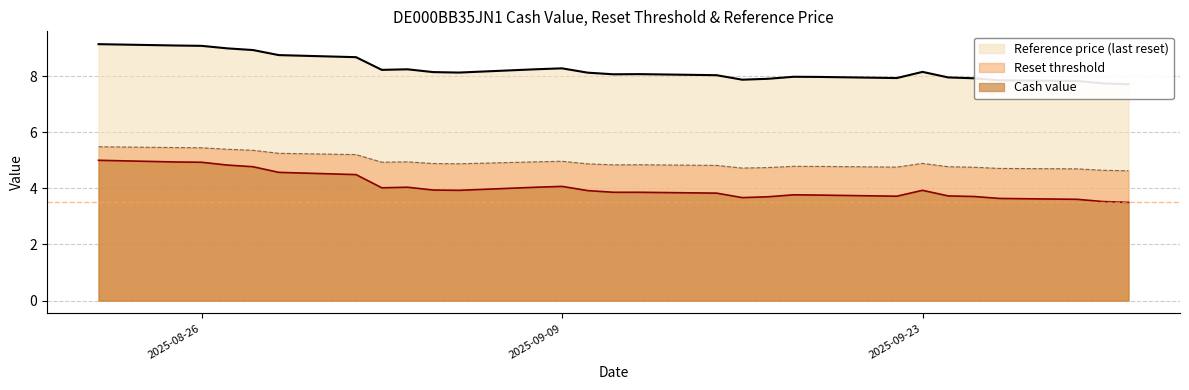

What is the label of the 22nd point from the right?

2025-09-02